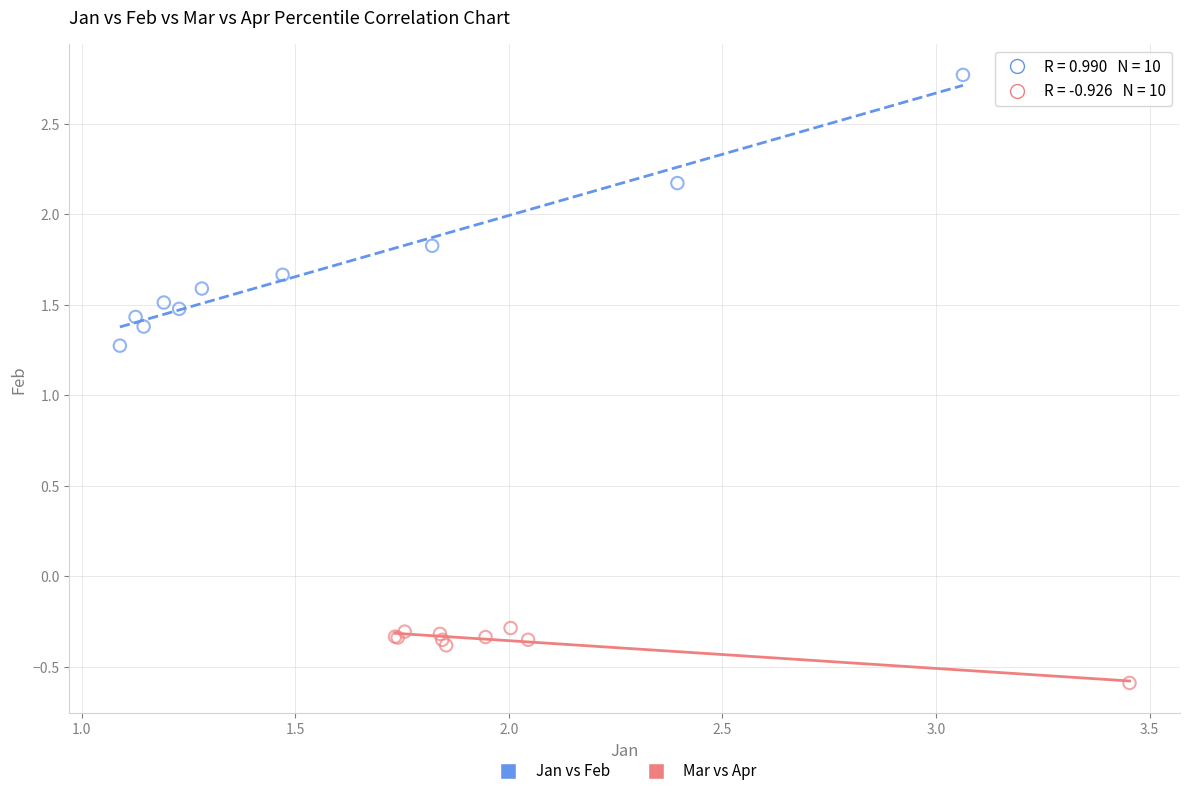

Which series has the largest Y range (max minus min)?

Jan vs Feb